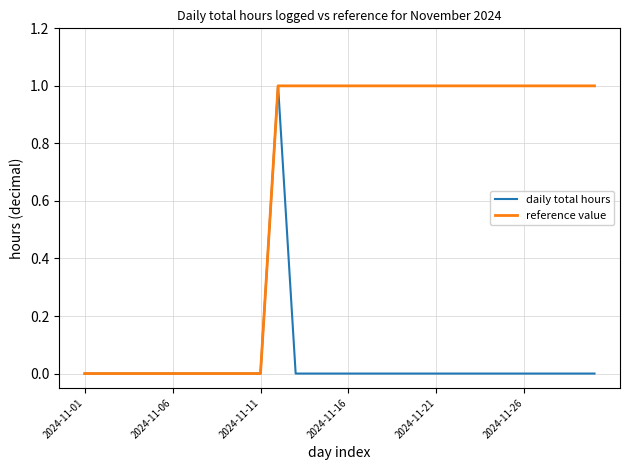

List the series in order of their overall mean, highest first.

reference value, daily total hours